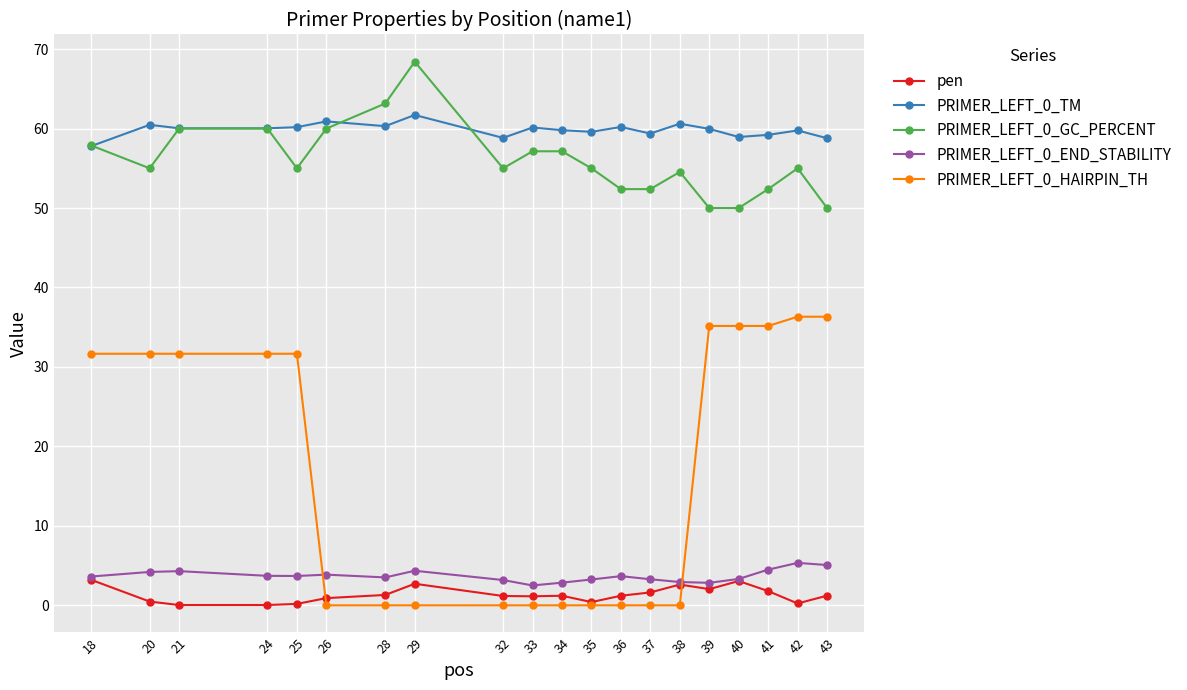

True or false: PRIMER_LEFT_0_GC_PERCENT has a value of 99.9 at 33.

False